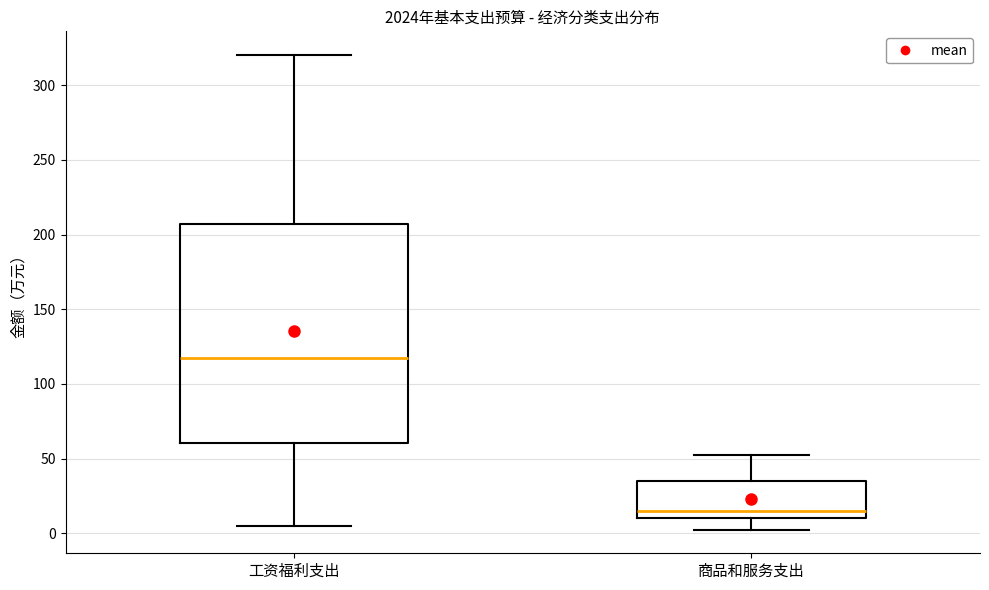

Which box has the highest median line?

工资福利支出